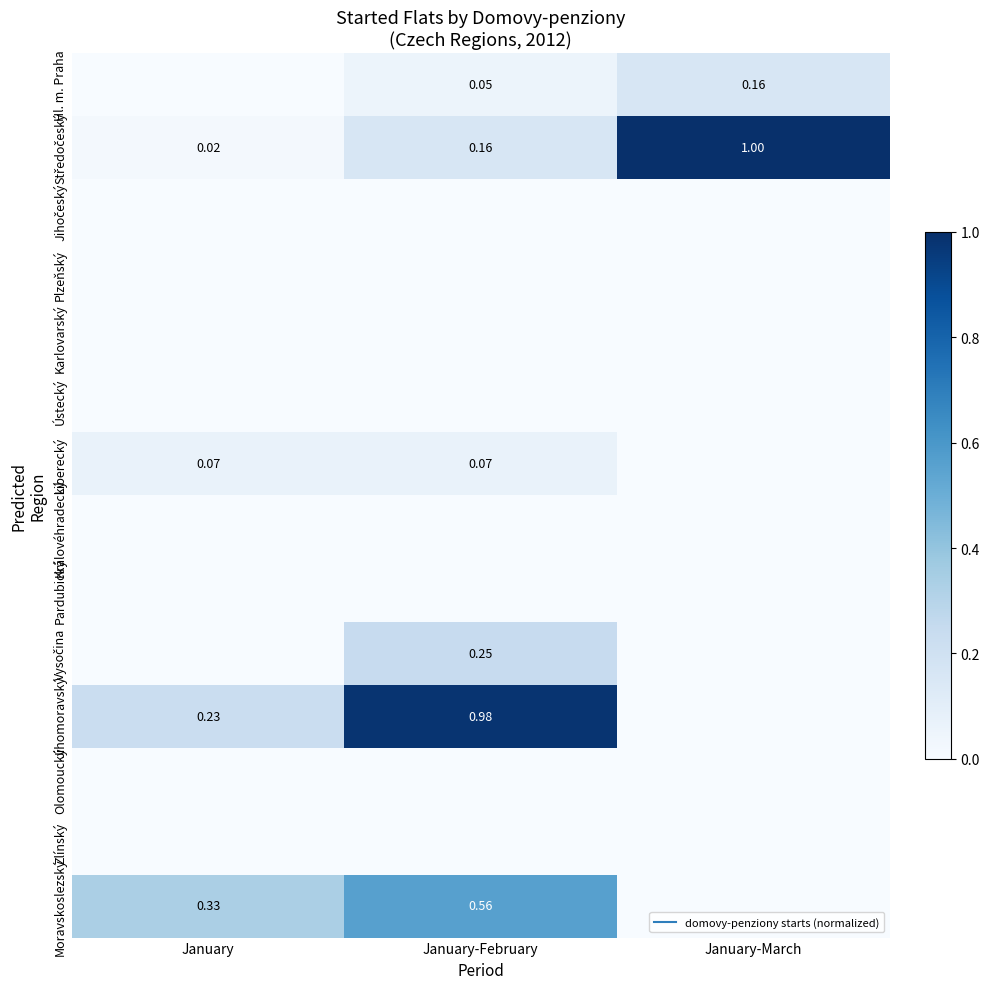

How many Hl. m. Praha values are between 0 and 1?

3